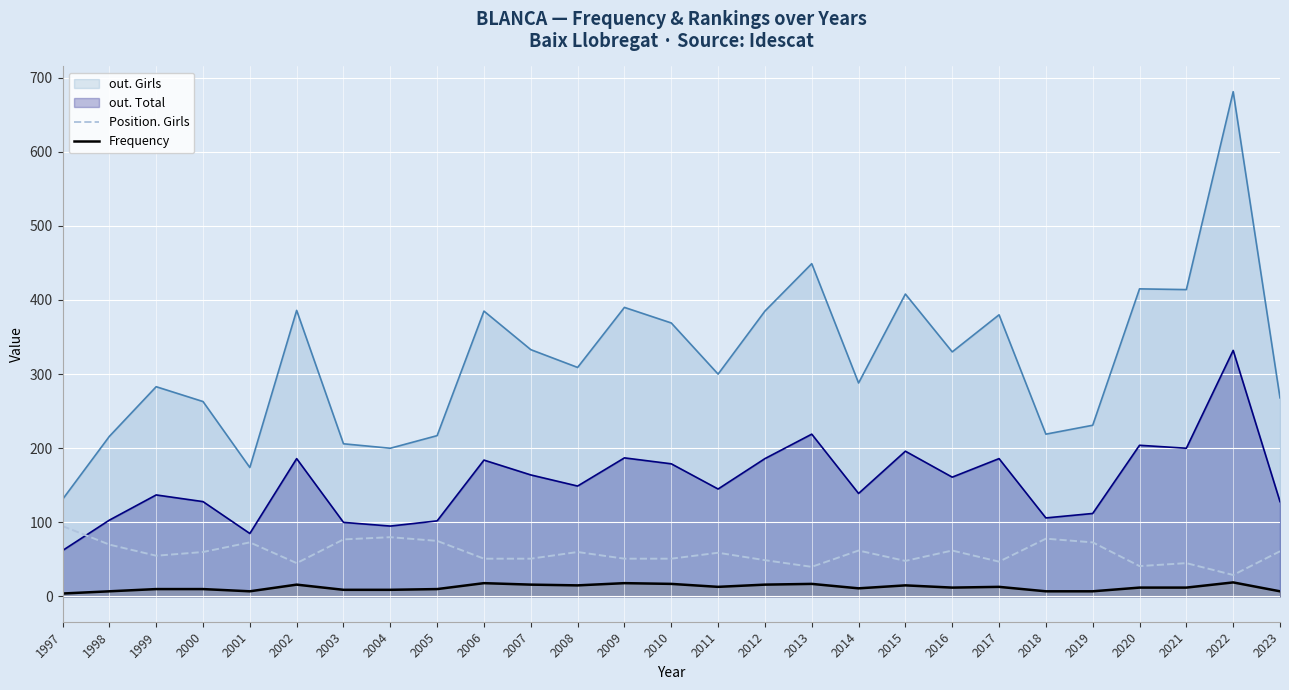

At which label does Frequency reach its peak?

2022